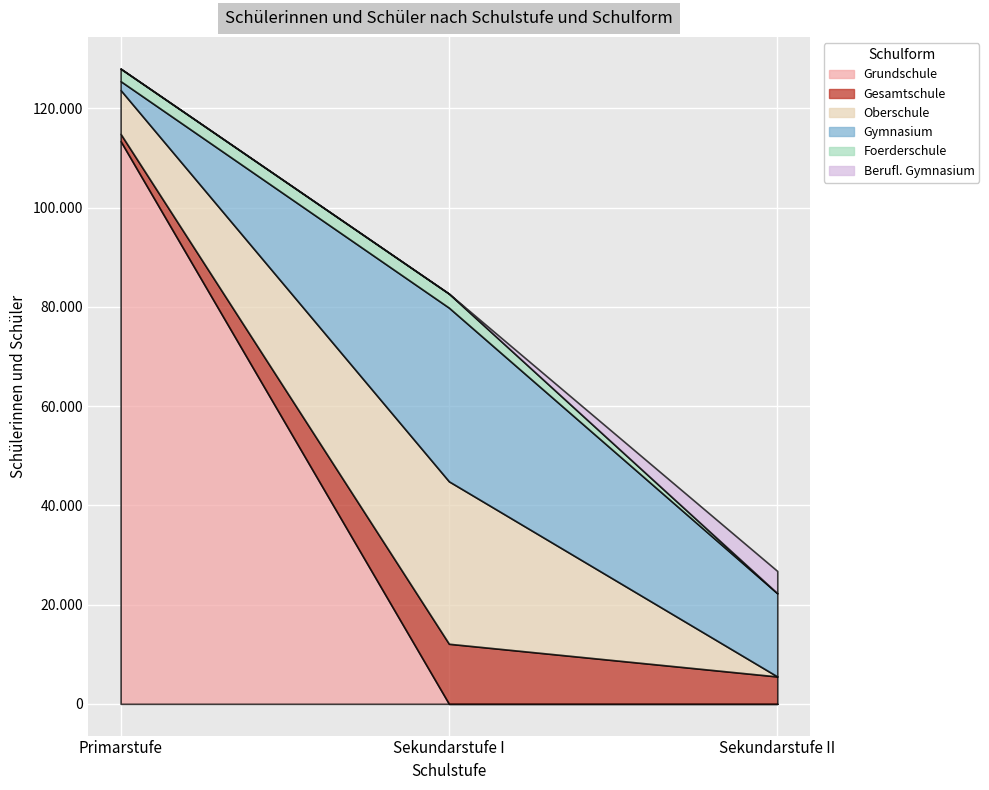

The Gymnasium series shows 34997 at Sekundarstufe I. True or false?

True